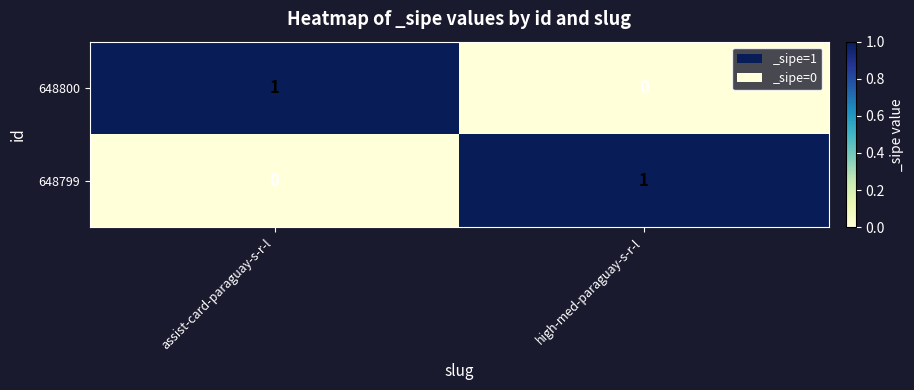

Where is 648800 nearest to the value 0?

high-med-paraguay-s-r-l